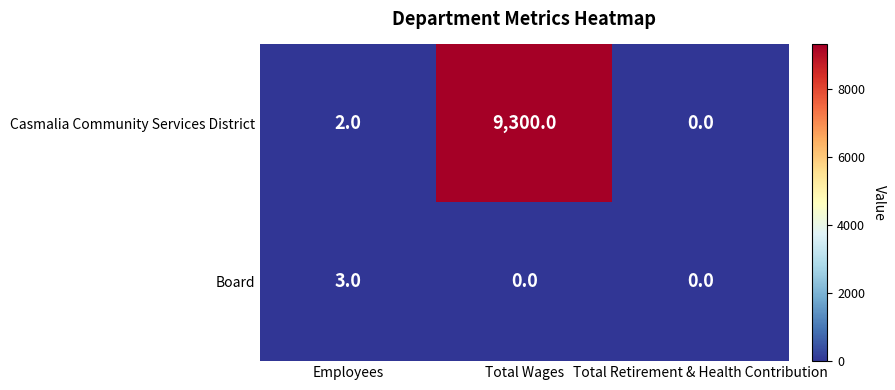

Count the Board values in the range 0 to 3.

3